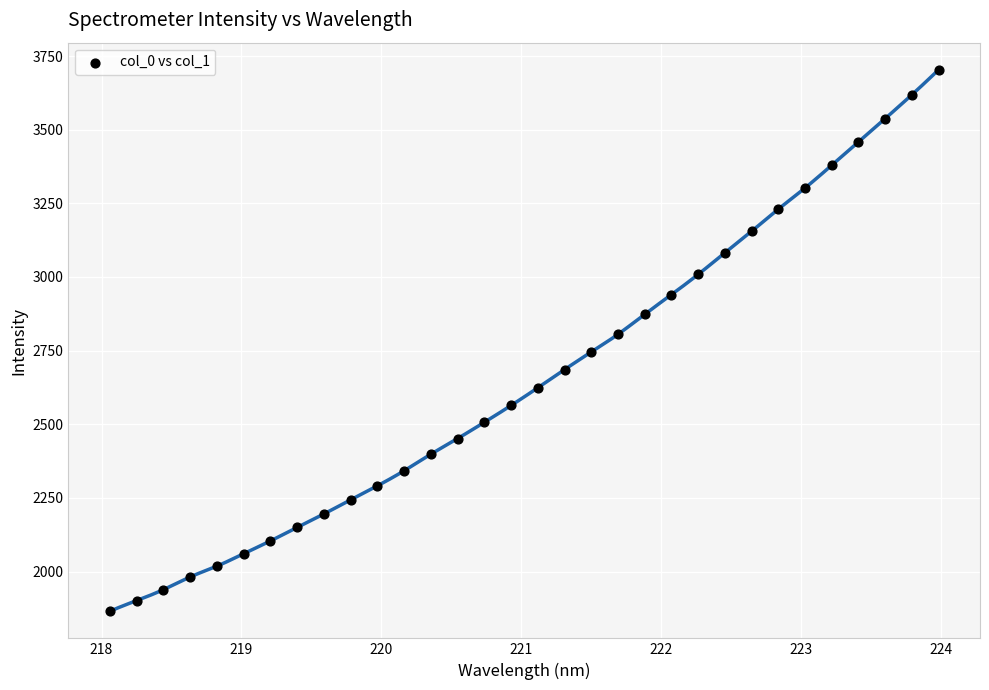

What is the range of X values (max minus min)?

5.9